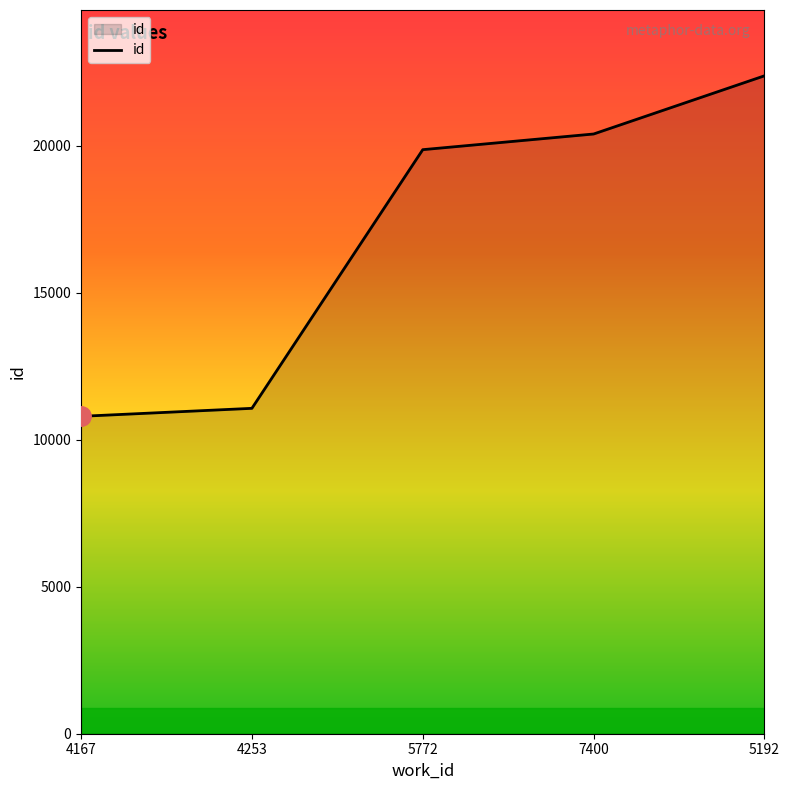

Is it true that the value at 4167 is 16119?

False